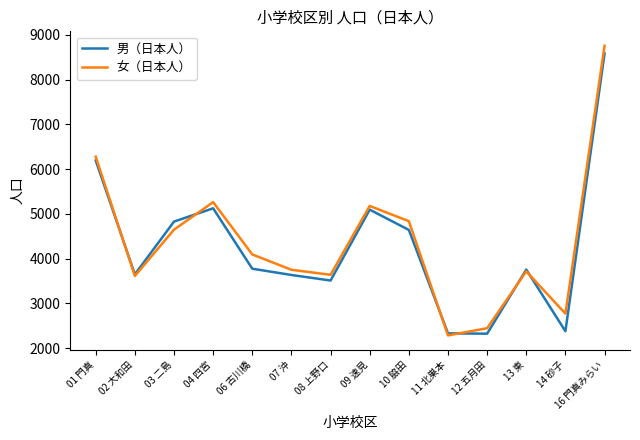

Which series has the widest spread of values?

女（日本人）